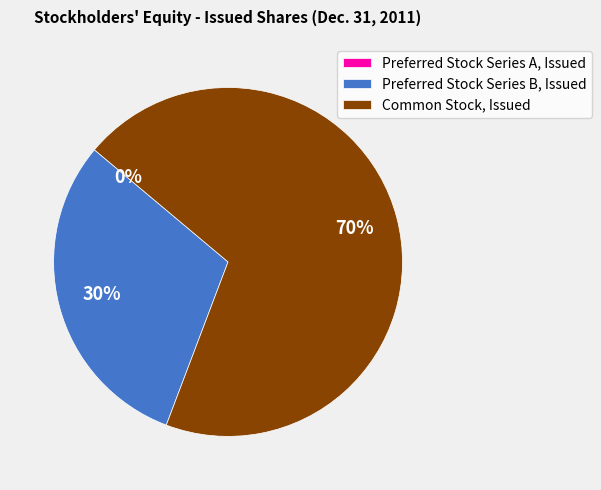

Which category has the biggest portion of the pie?

Common Stock, Issued